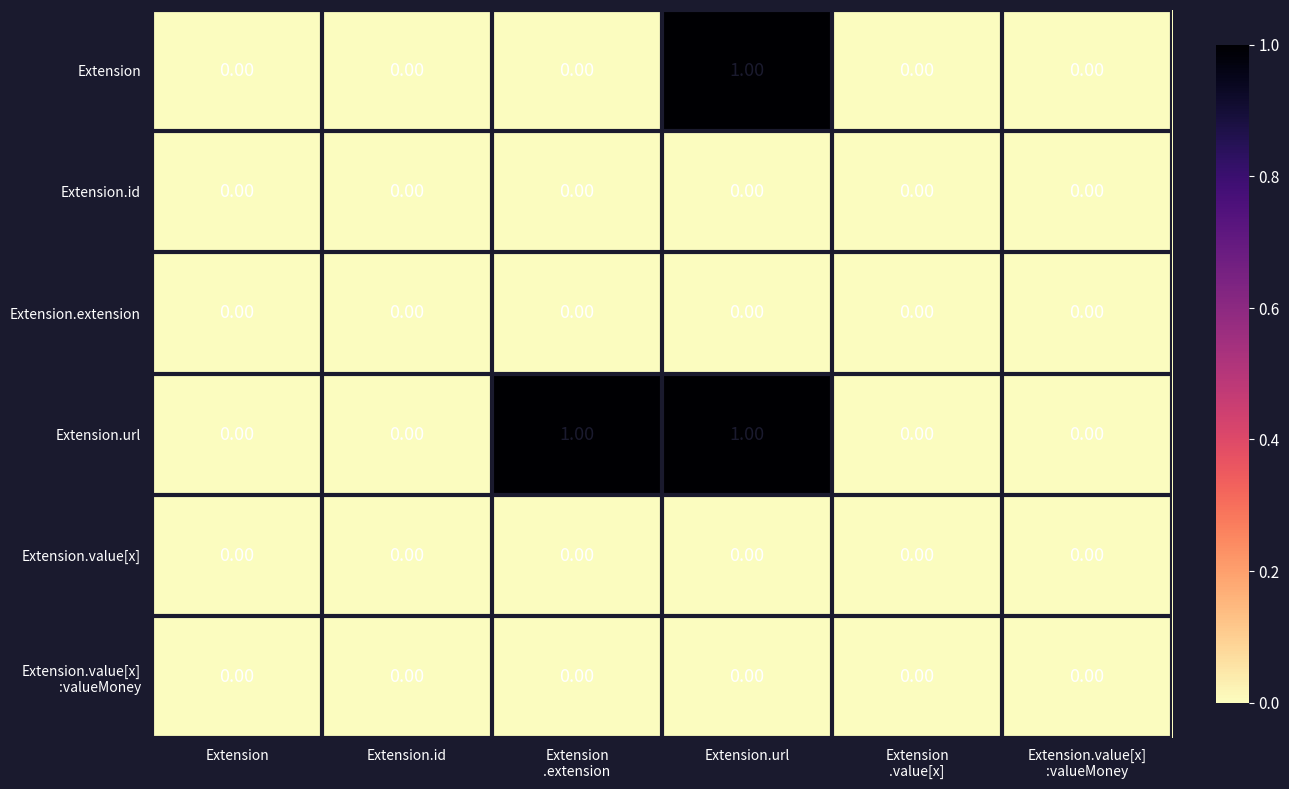

Which series has the largest total across all categories?

Extension.url